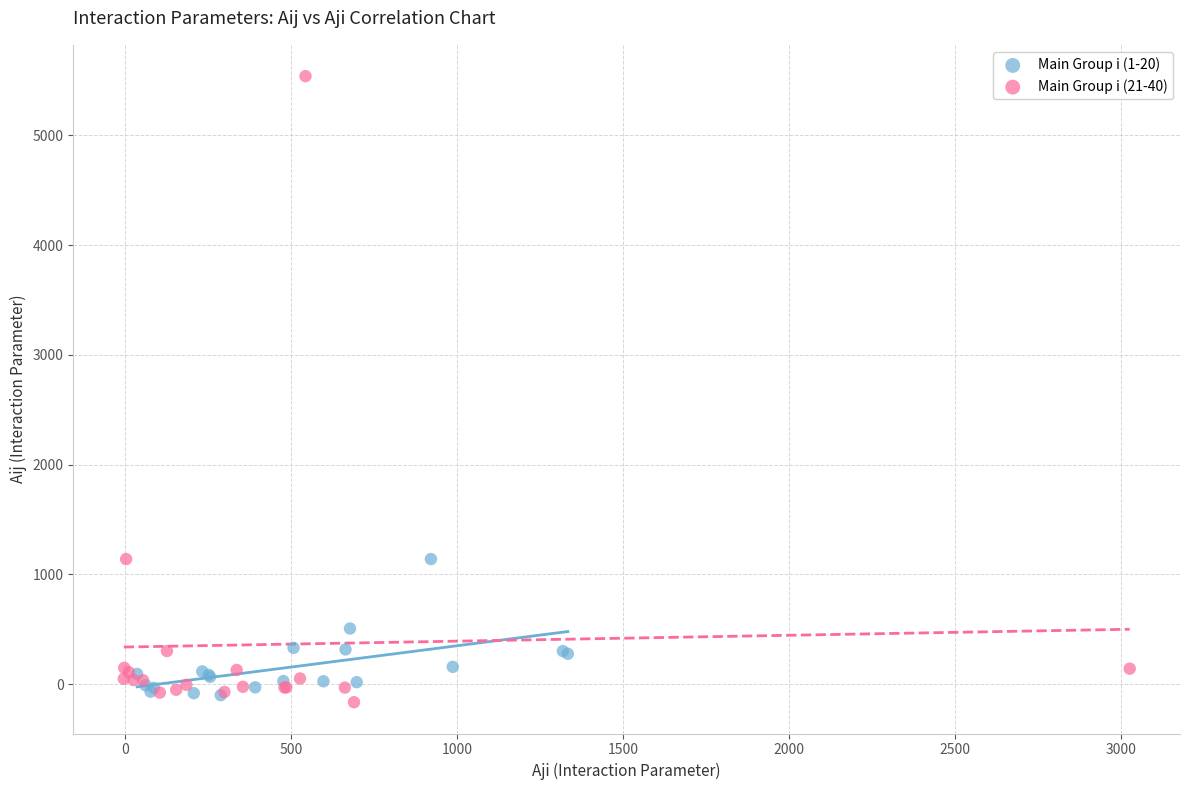

Which series has the largest Y range (max minus min)?

Main Group i (21-40)